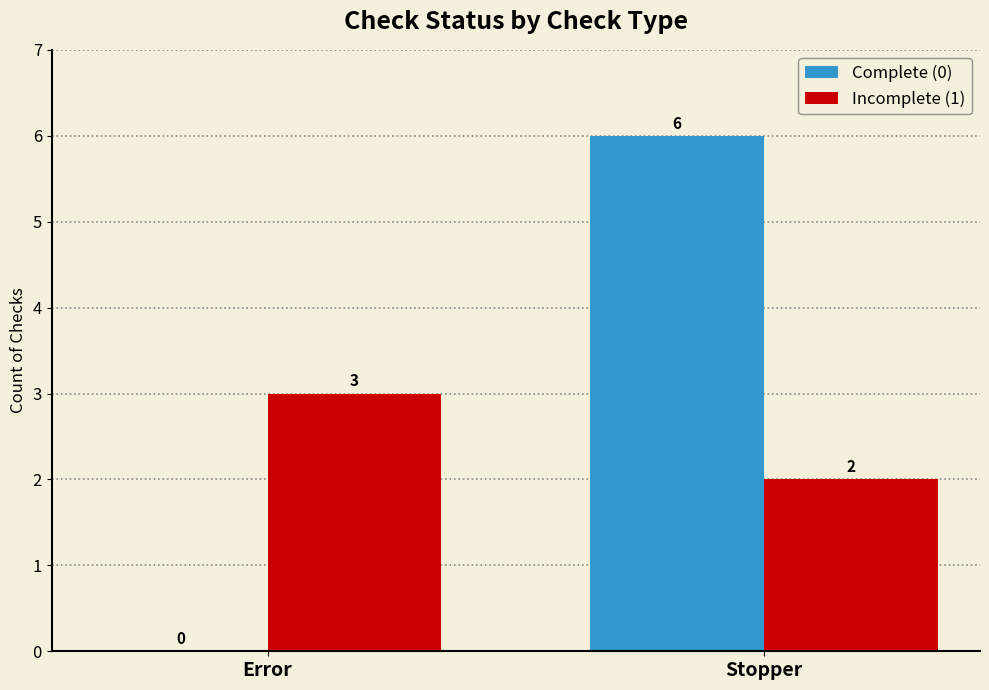

Is the value of Incomplete (1) at Stopper greater than the value of Complete (0) at Error?

Yes